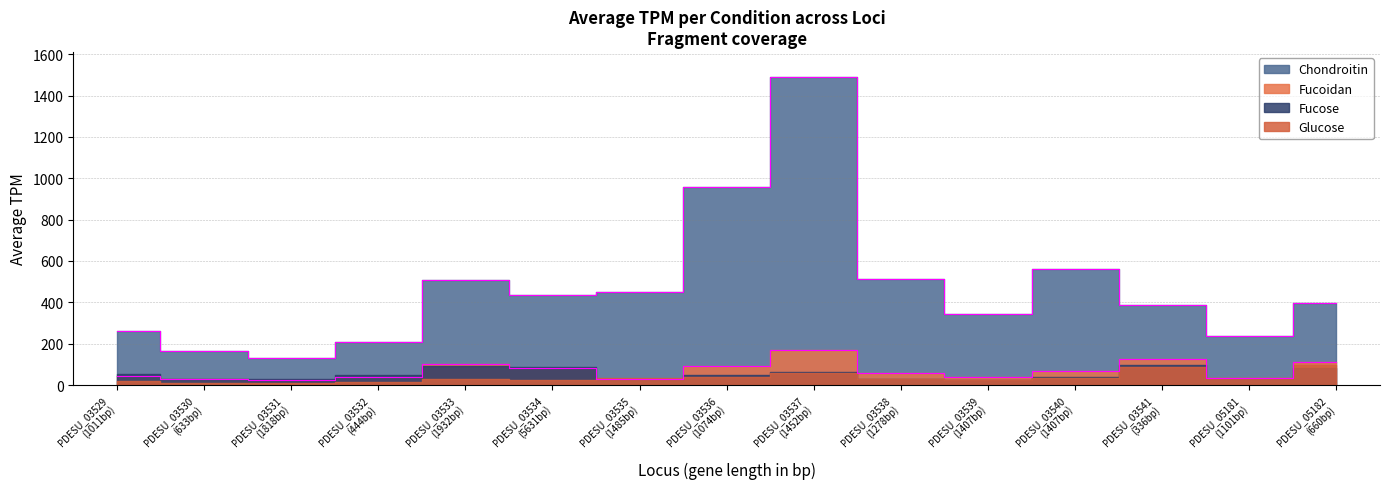

How many values in the Fucoidan series are below 55?

7